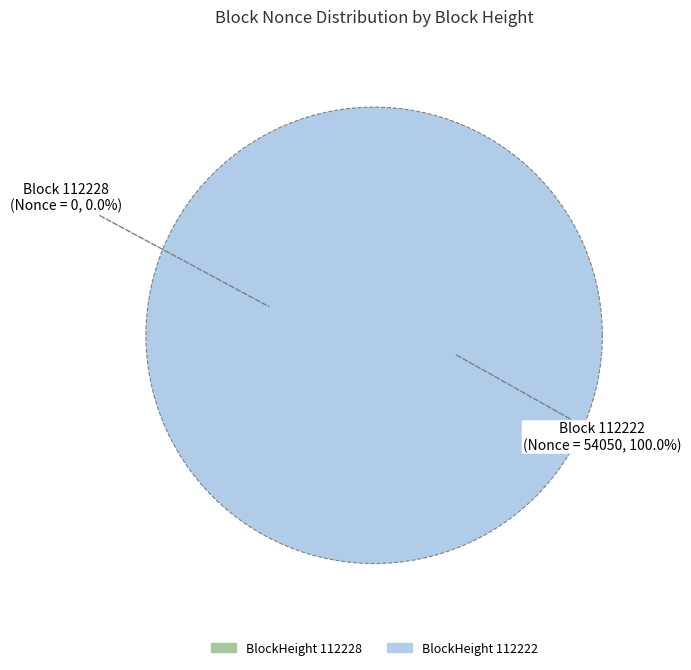

True or false: 112228 accounts for 0% of the total.

True